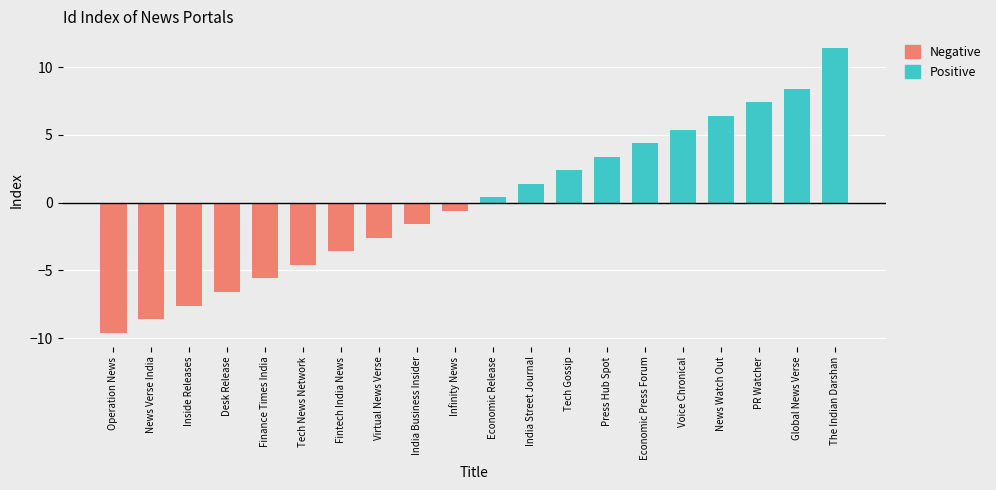

How many bars are there in total?

20